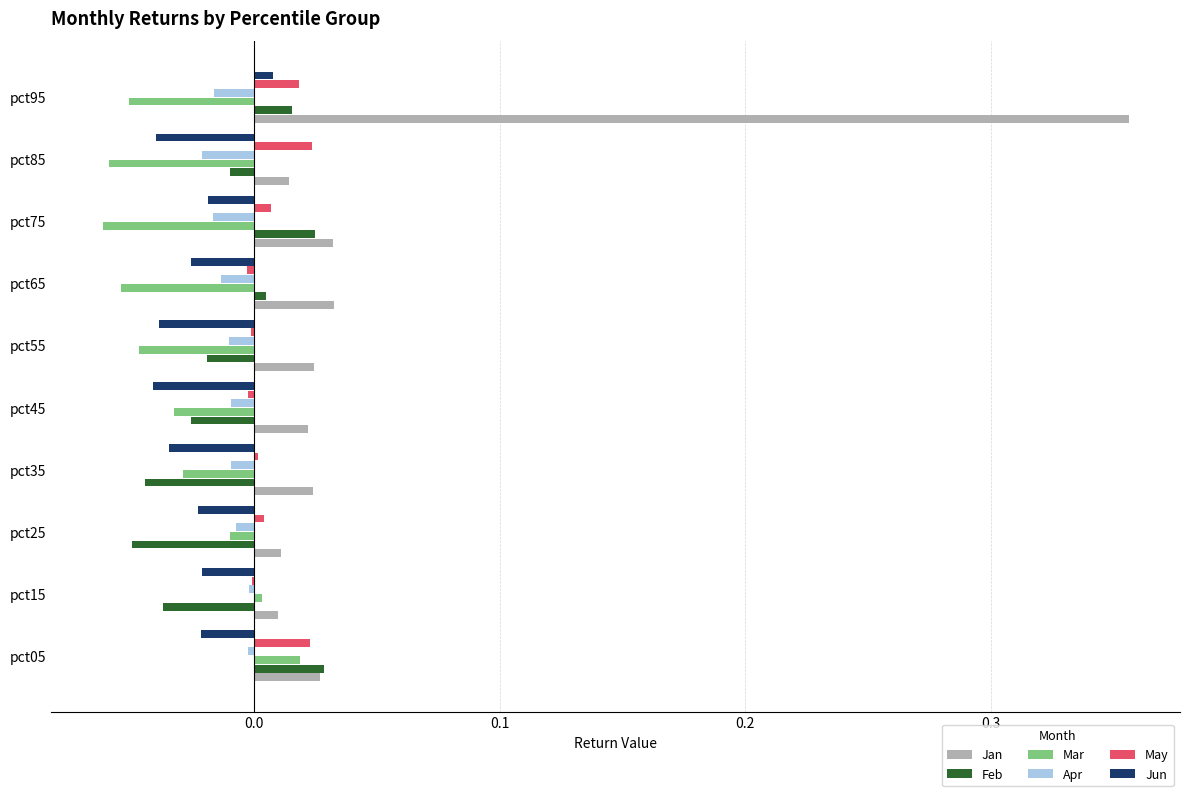

At which label does Jun reach its peak?

pct95